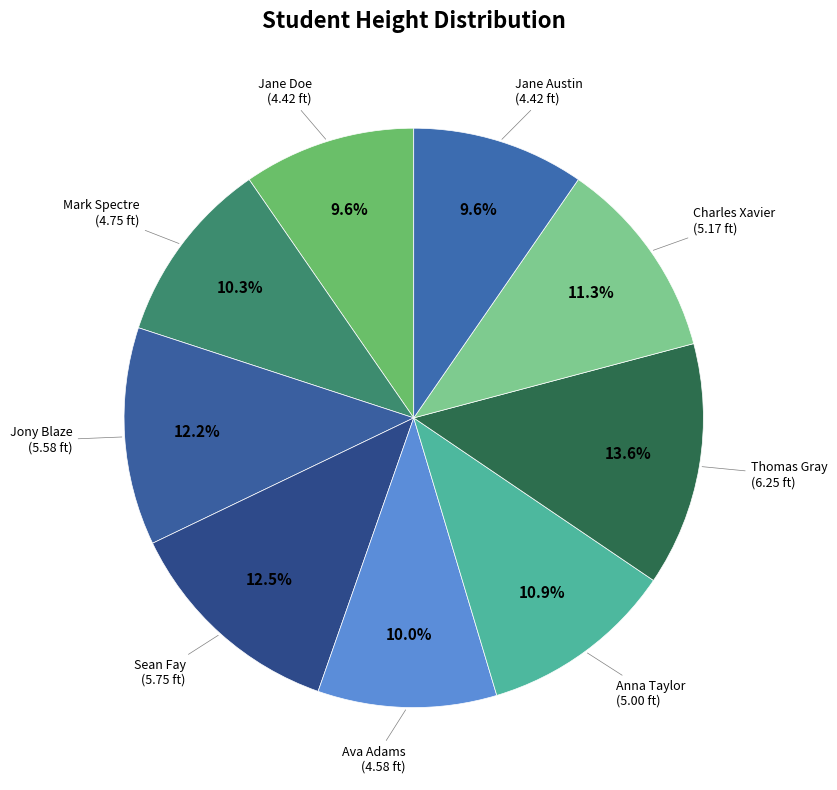

How many segments does this pie chart have?

9